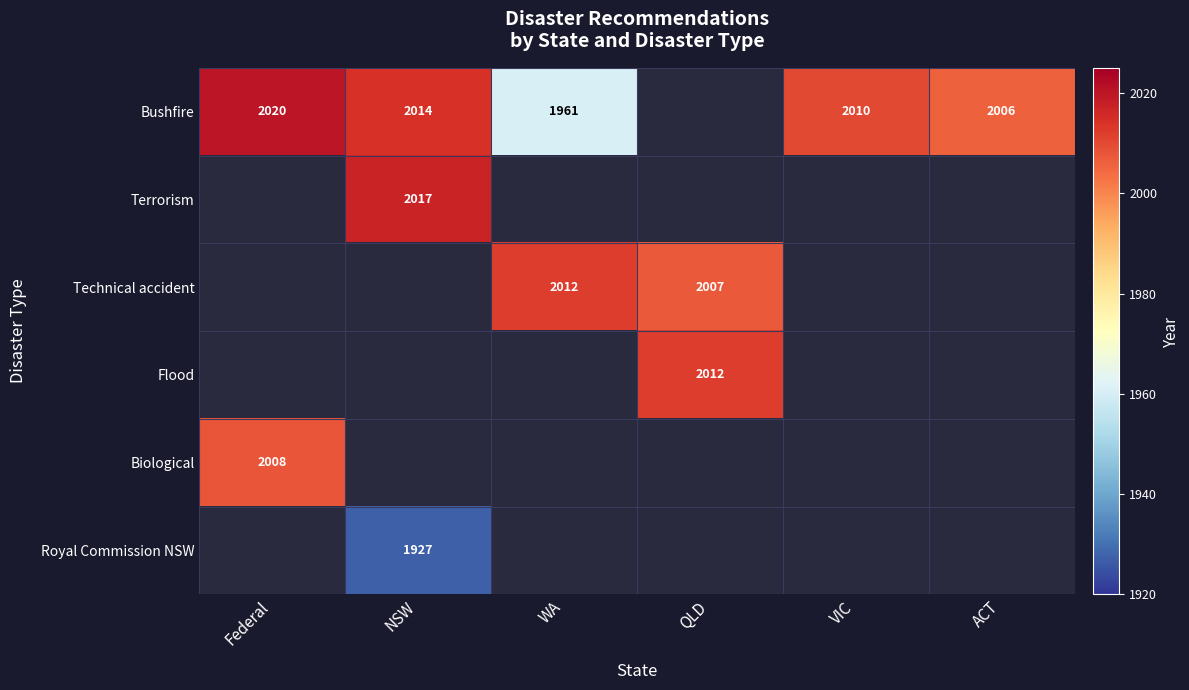

Count the number of categories in the chart.

6